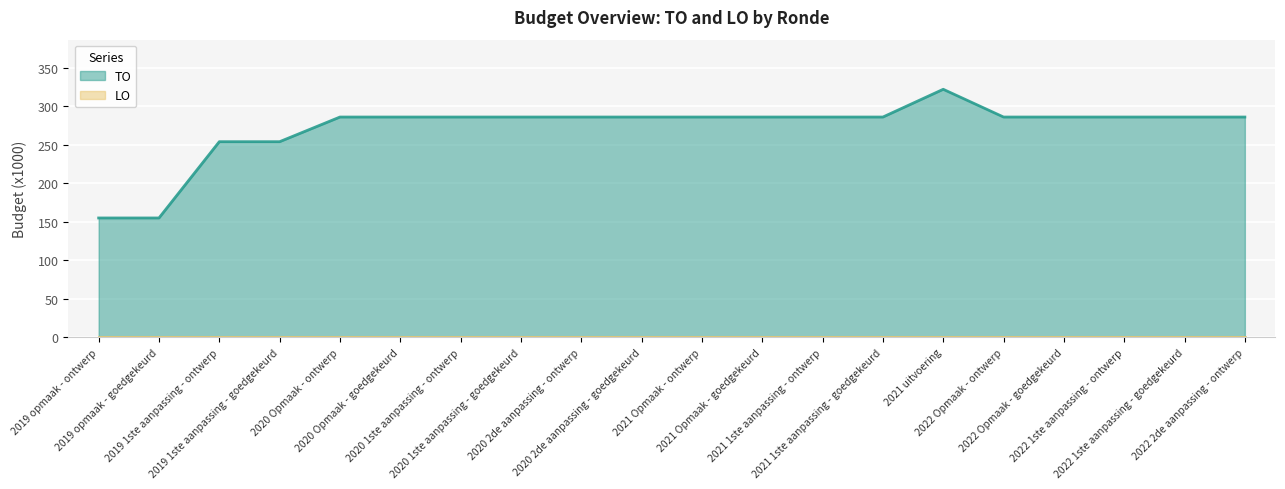

What is the sum of all values?

5430